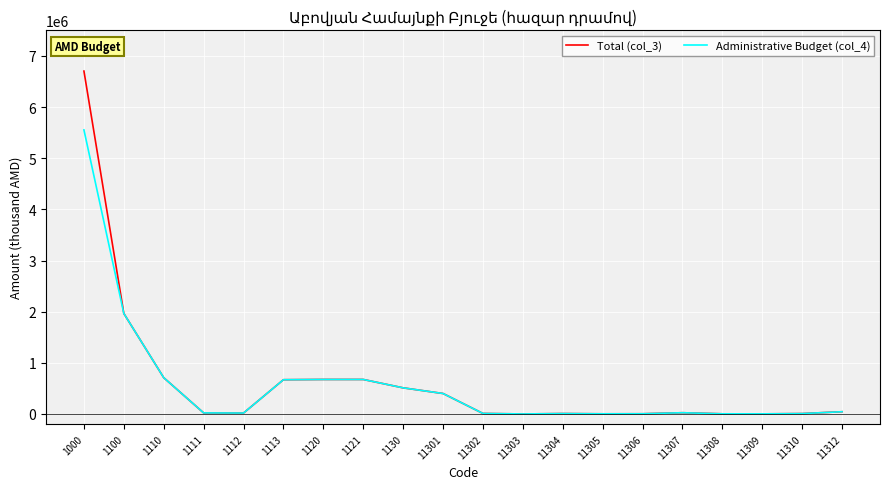

The value of Total (col_3) at 1110 is 709102.4. True or false?

True